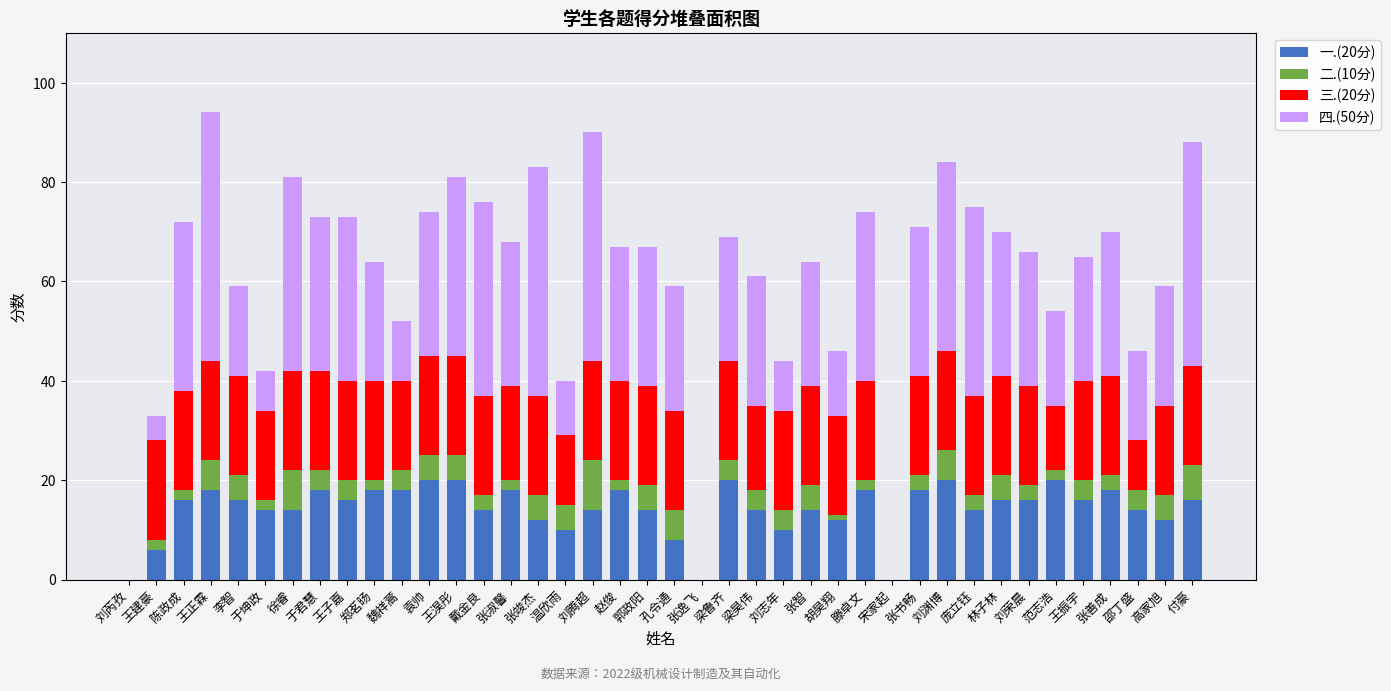

The 一.(20分) series shows 26 at 范志浩. True or false?

False